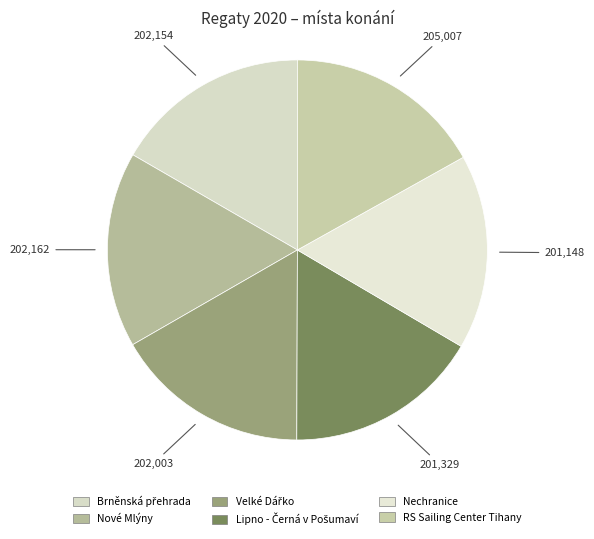

What percentage do Brněnská přehrada and Nové Mlýny together represent?

33.3%